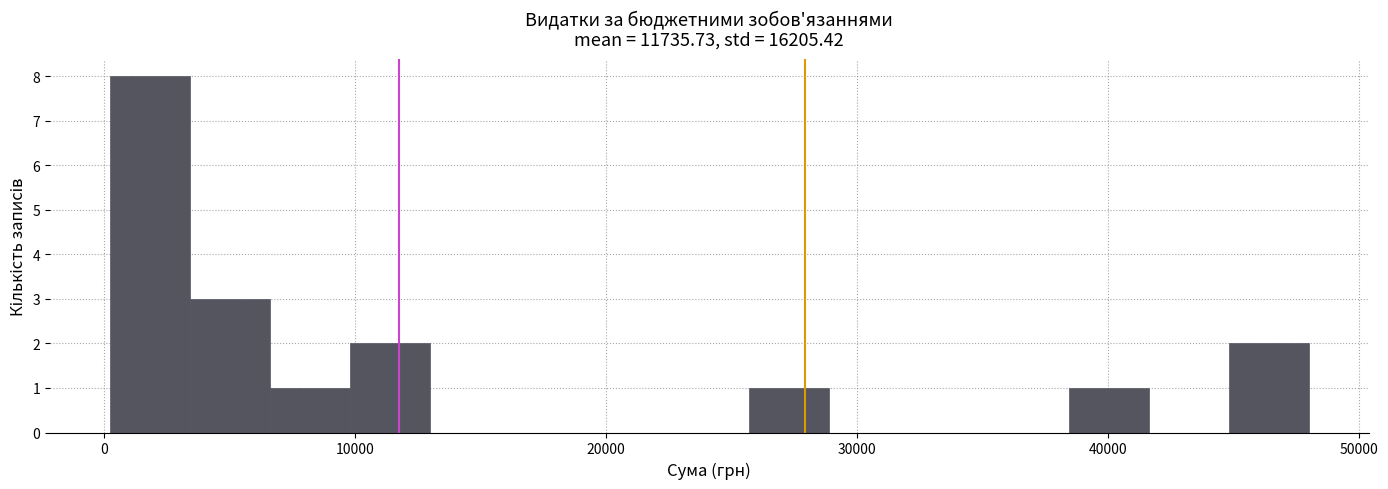

Read against the x-axis, roughly where is the centre of the tallest bar?

2000